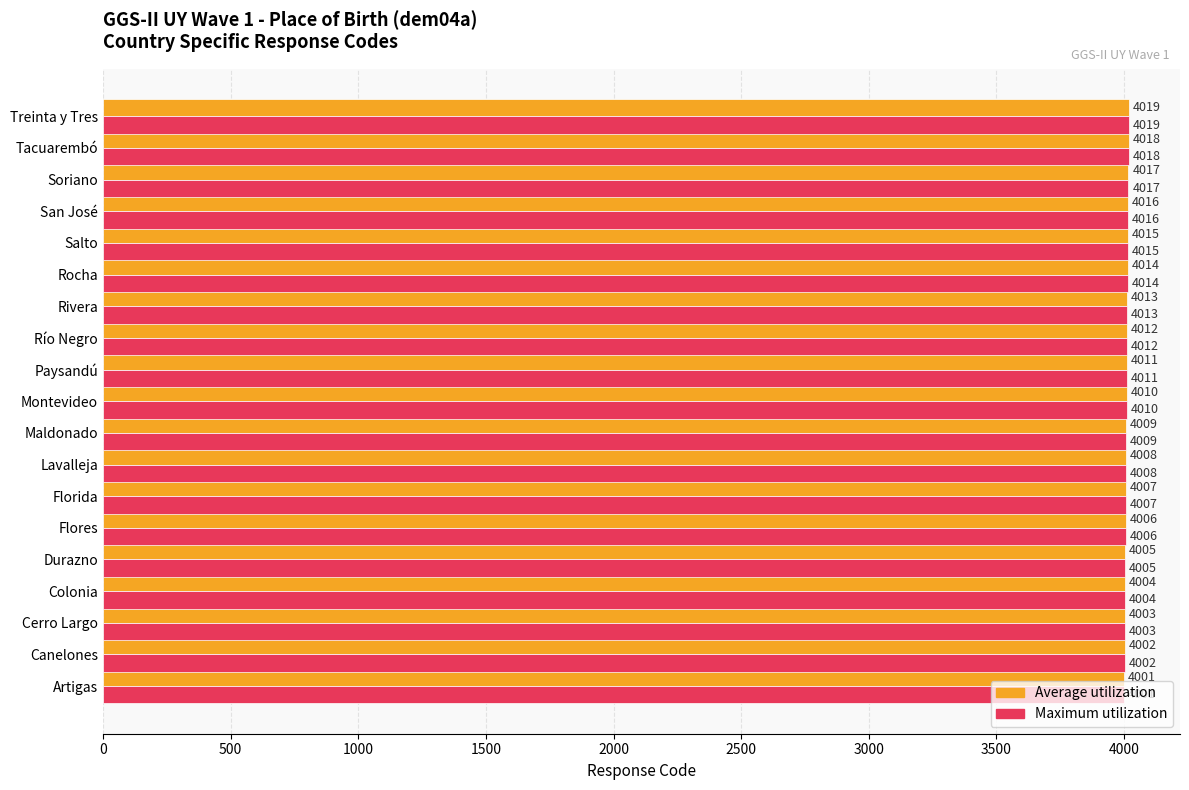

How many categories are shown in the chart?

19